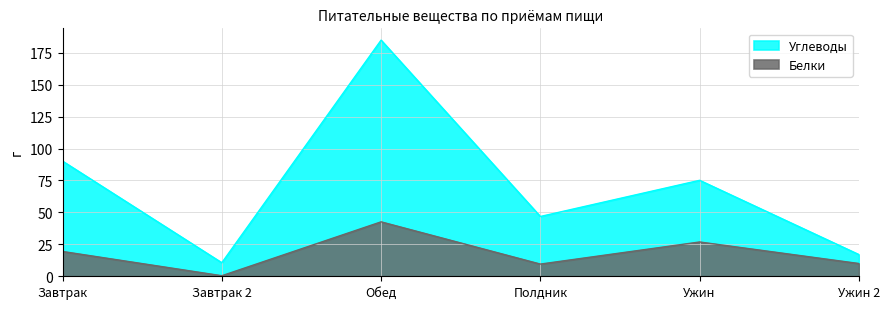

Rank the series at Полдник from highest to lowest value.

Углеводы, Белки